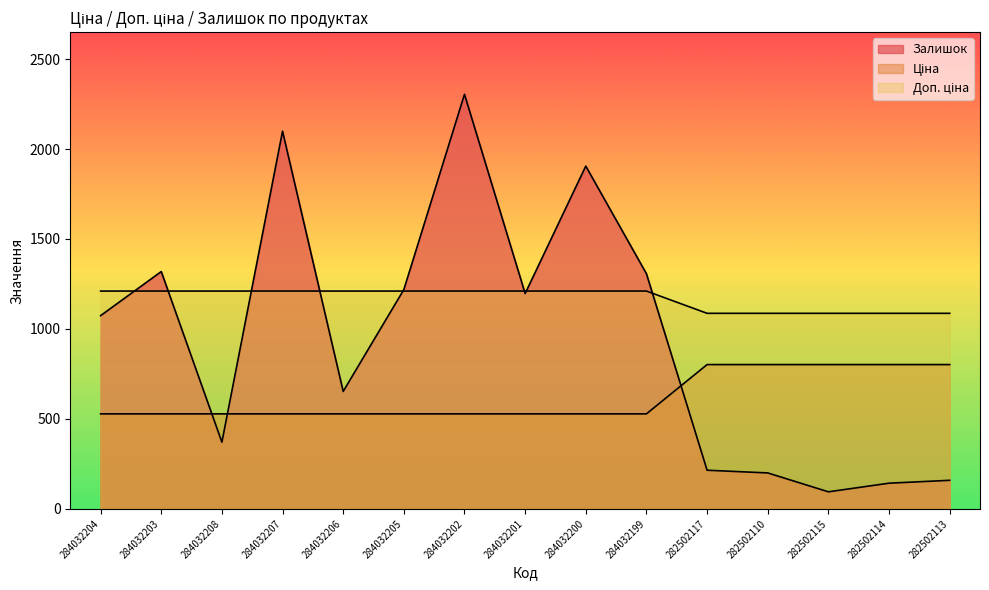

At which category does the chart reach its peak across all series?

284032202